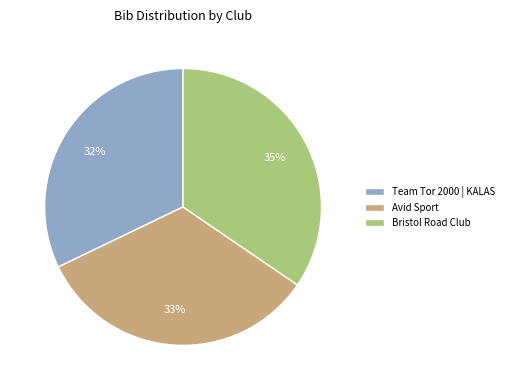

How many segments does this pie chart have?

3